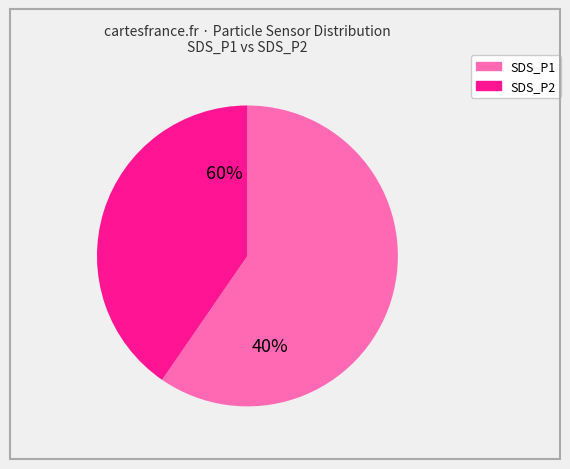

To the nearest percent, what is the difference between the largest and smallest slice percentages?

18%